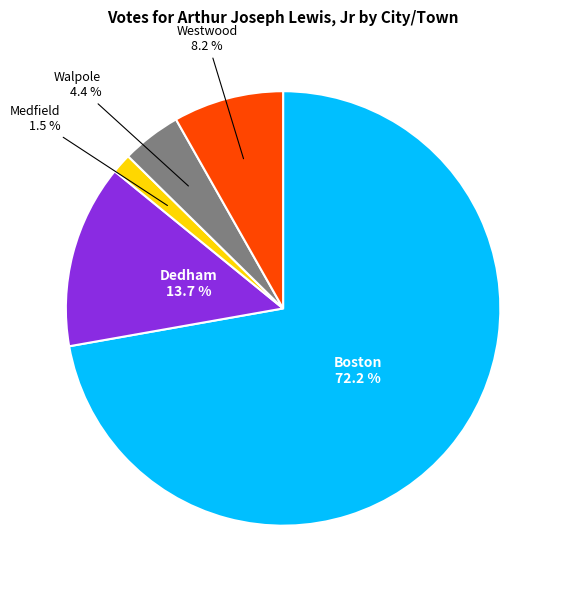

Is there any slice that represents more than half of the pie?

Yes